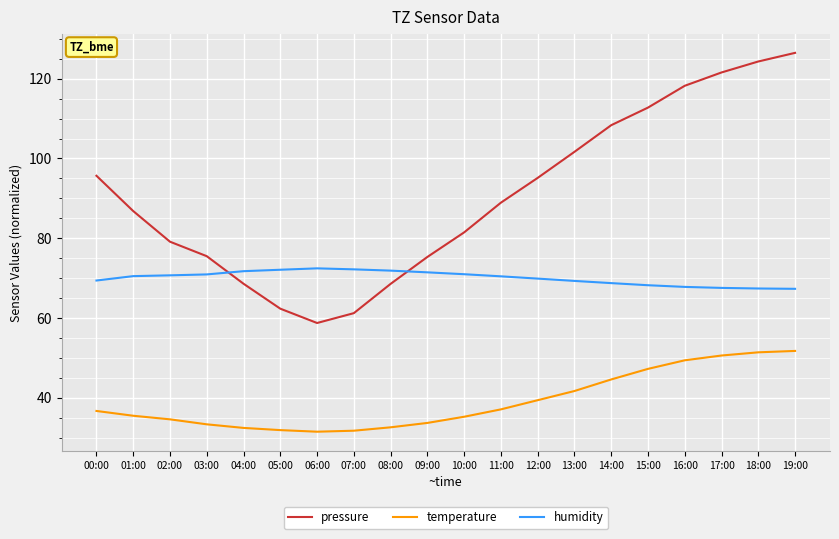

Count the number of data series in this chart.

3